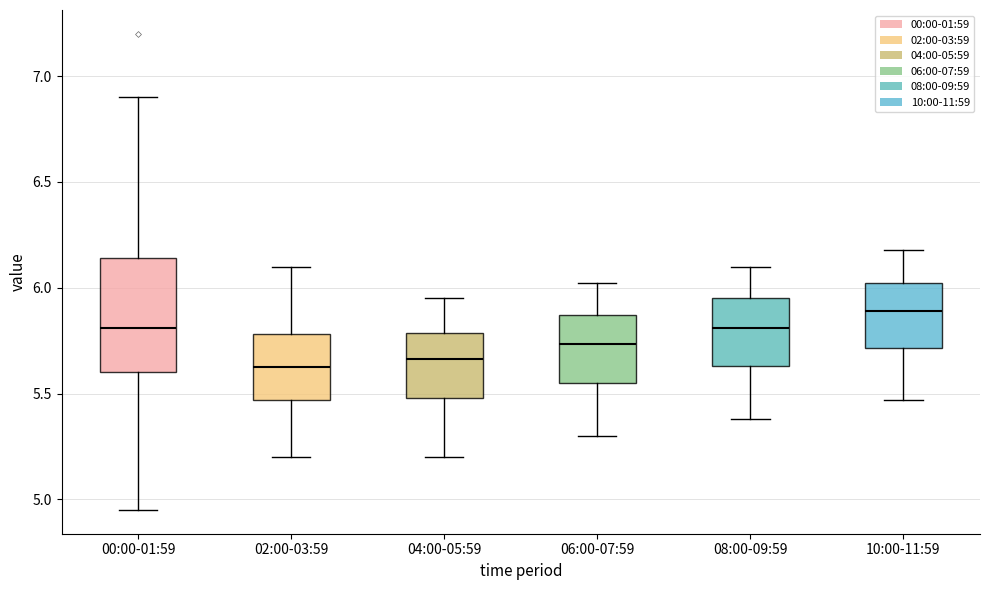

Reading left to right, transcribe this box plot: for each box, give where its median line is, the range the box spans, and where its two whiskers end, as read against the y-axis. The values are not printed on the chart, so give them approximately, as read against the axis.

00:00-01:59: median 5.80, box 5.60 to 6.15, whiskers 4.95 to 6.90
02:00-03:59: median 5.65, box 5.45 to 5.80, whiskers 5.20 to 6.10
04:00-05:59: median 5.65, box 5.50 to 5.80, whiskers 5.20 to 5.95
06:00-07:59: median 5.75, box 5.55 to 5.85, whiskers 5.30 to 6.00
08:00-09:59: median 5.80, box 5.65 to 5.95, whiskers 5.40 to 6.10
10:00-11:59: median 5.90, box 5.70 to 6.00, whiskers 5.45 to 6.20